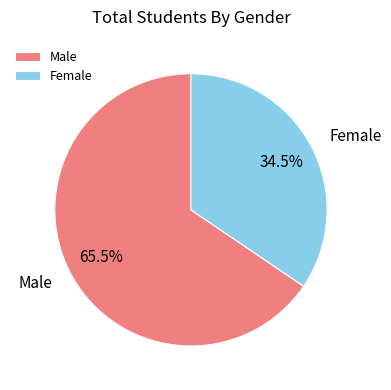

Which slice is the smallest?

Female